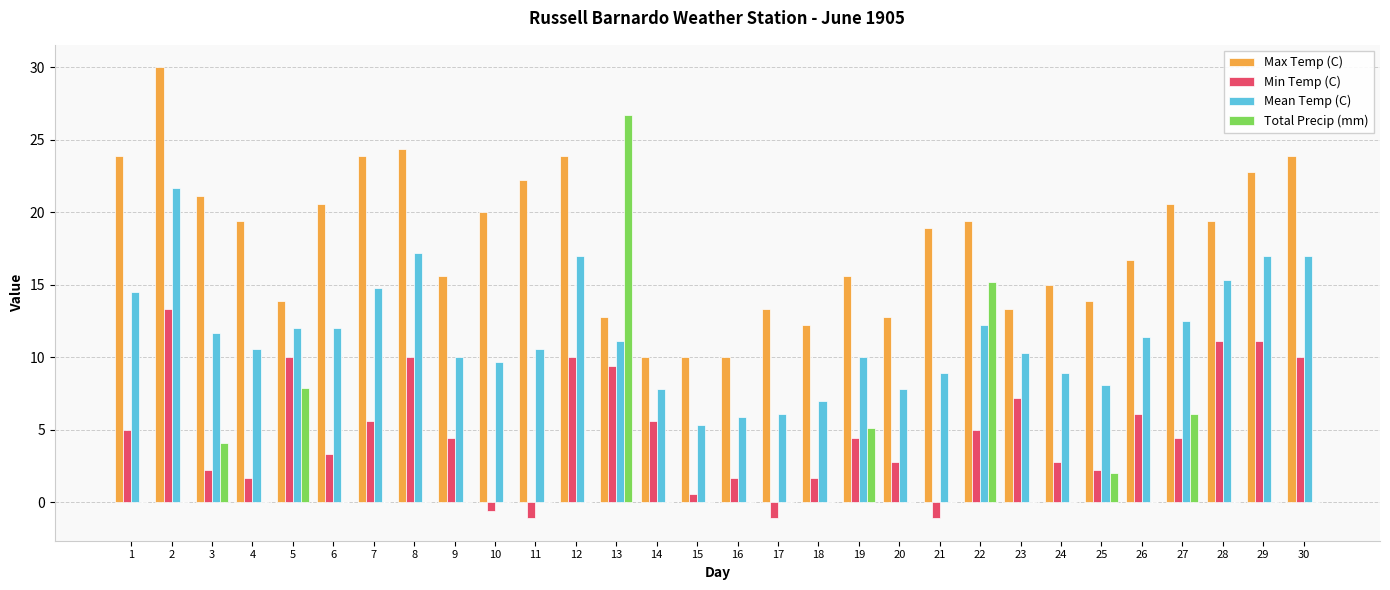

At which category is the sum across all series the highest?

2